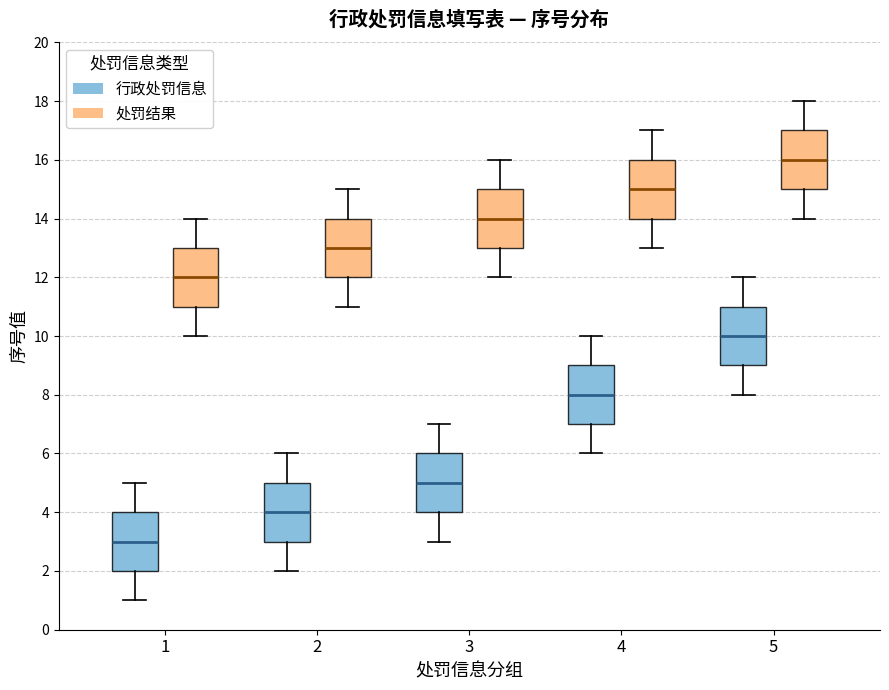

Where does the upper whisker of the box for 2 (处罚结果) end on the y-axis? The values are not printed on the chart, so give them approximately, as read against the axis.

15